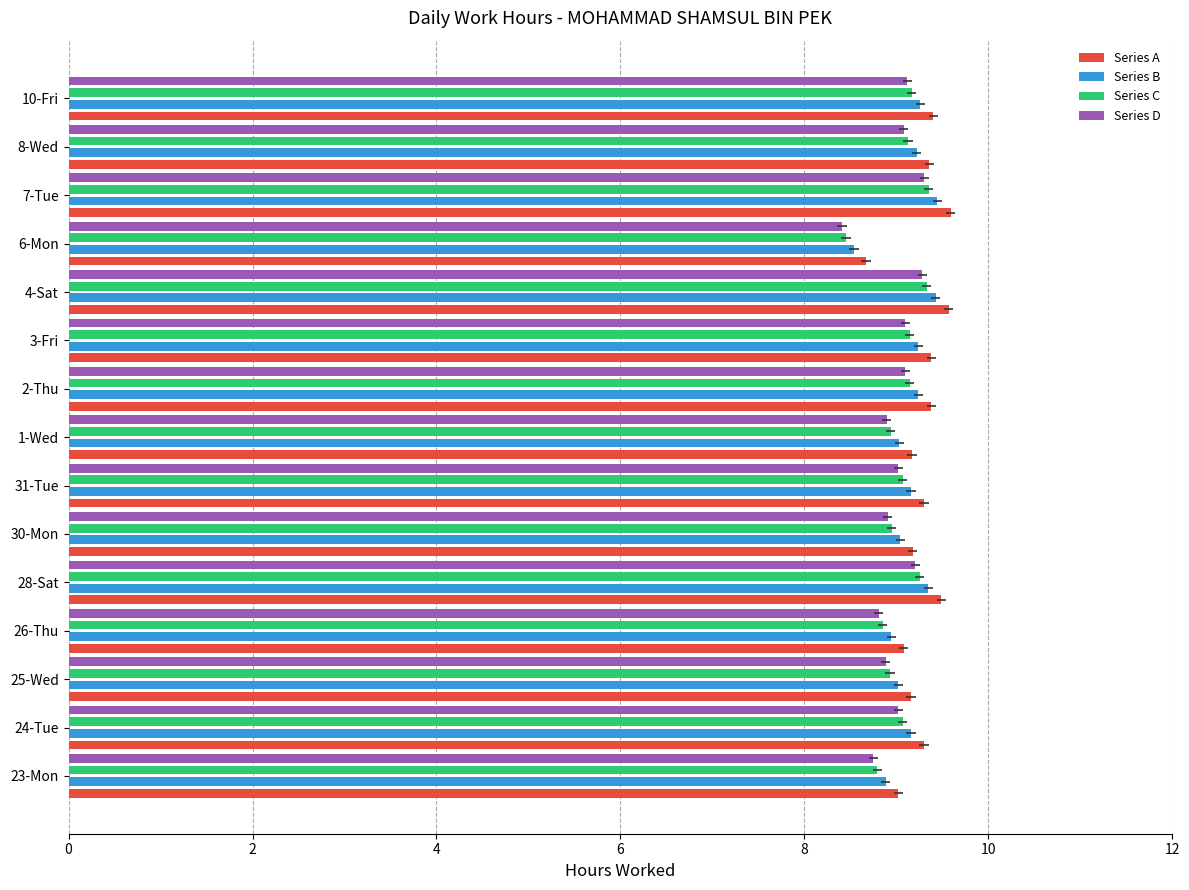

At 8, list the series in order from largest to smallest.

Series A, Series B, Series C, Series D